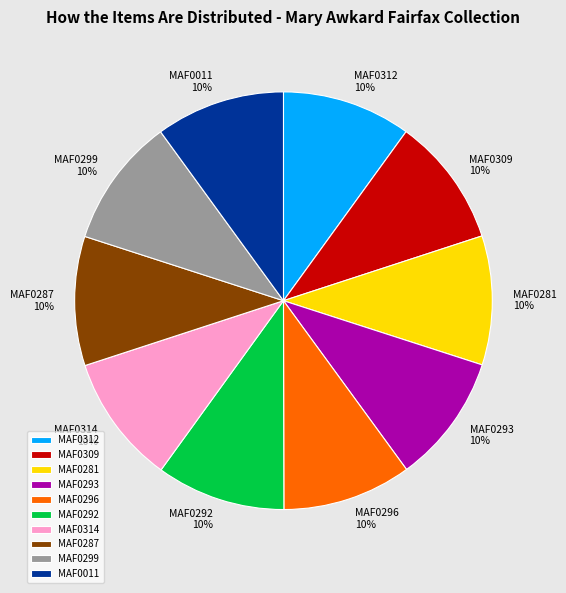

Do MAF0281 and MAF0314 together represent more than half of the pie?

No